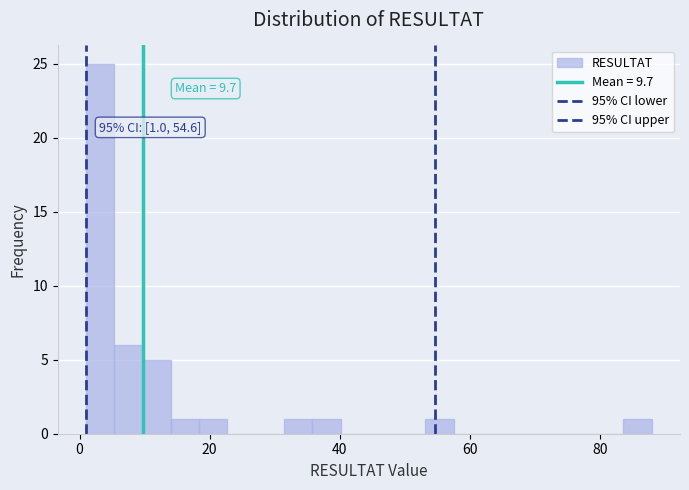

Around what value on the x-axis is the tallest bar? Give the approximate position of its centre, as read against the axis.

4